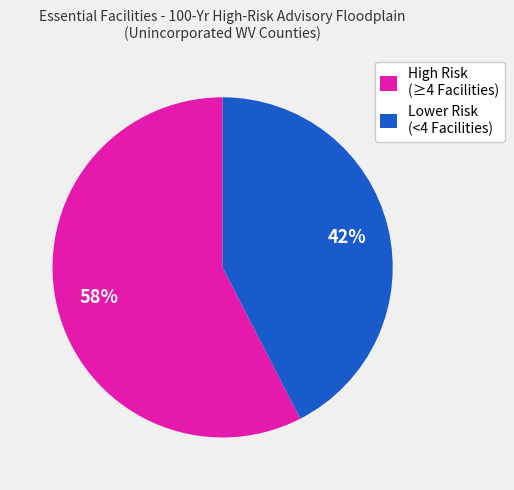

Combined, do High Risk (≥4 Facilities) and Lower Risk (<4 Facilities) account for over 50%?

Yes